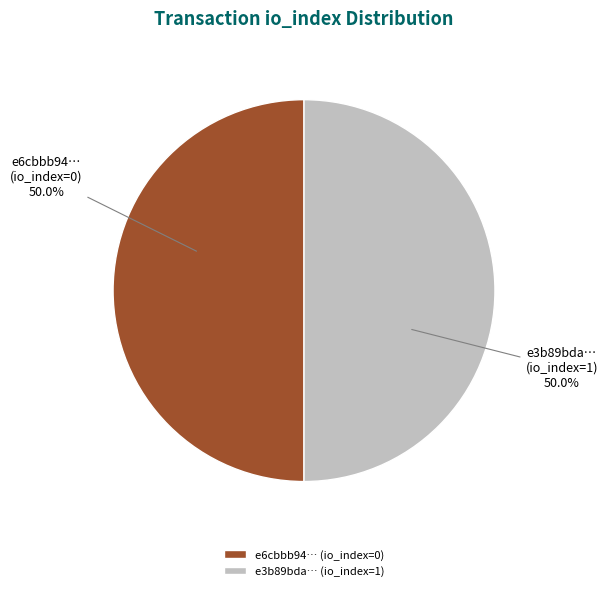

Is the sum of e6cbbb94… (io_index=0) and e3b89bda… (io_index=1) greater than half?

Yes